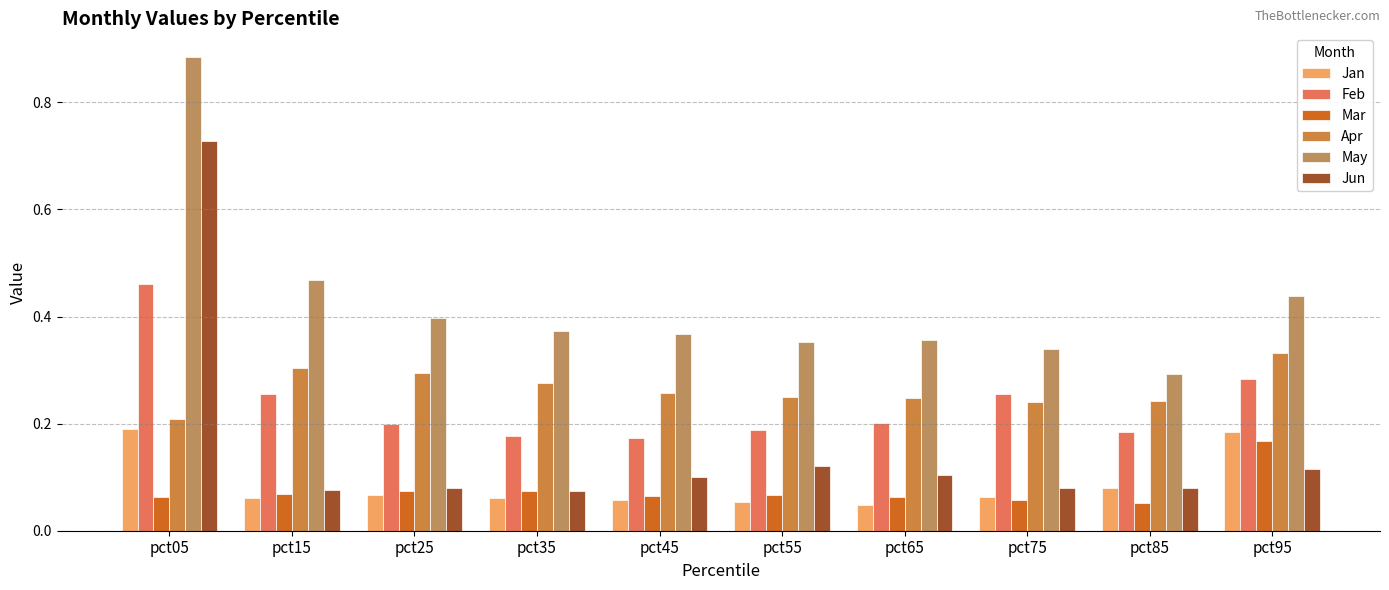

At which category is the sum across all series the highest?

pct05